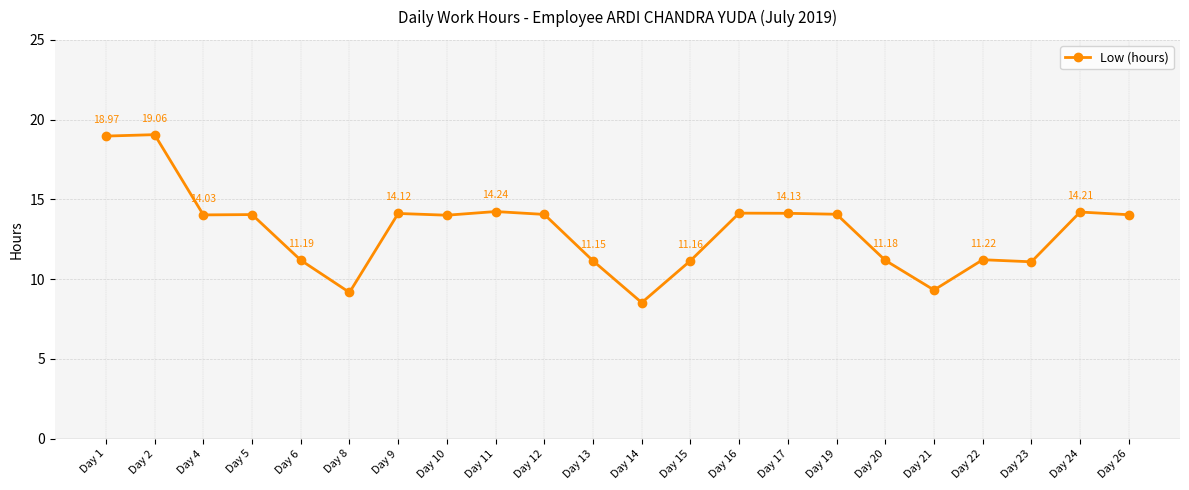

What is the minimum value shown in the chart?

8.5